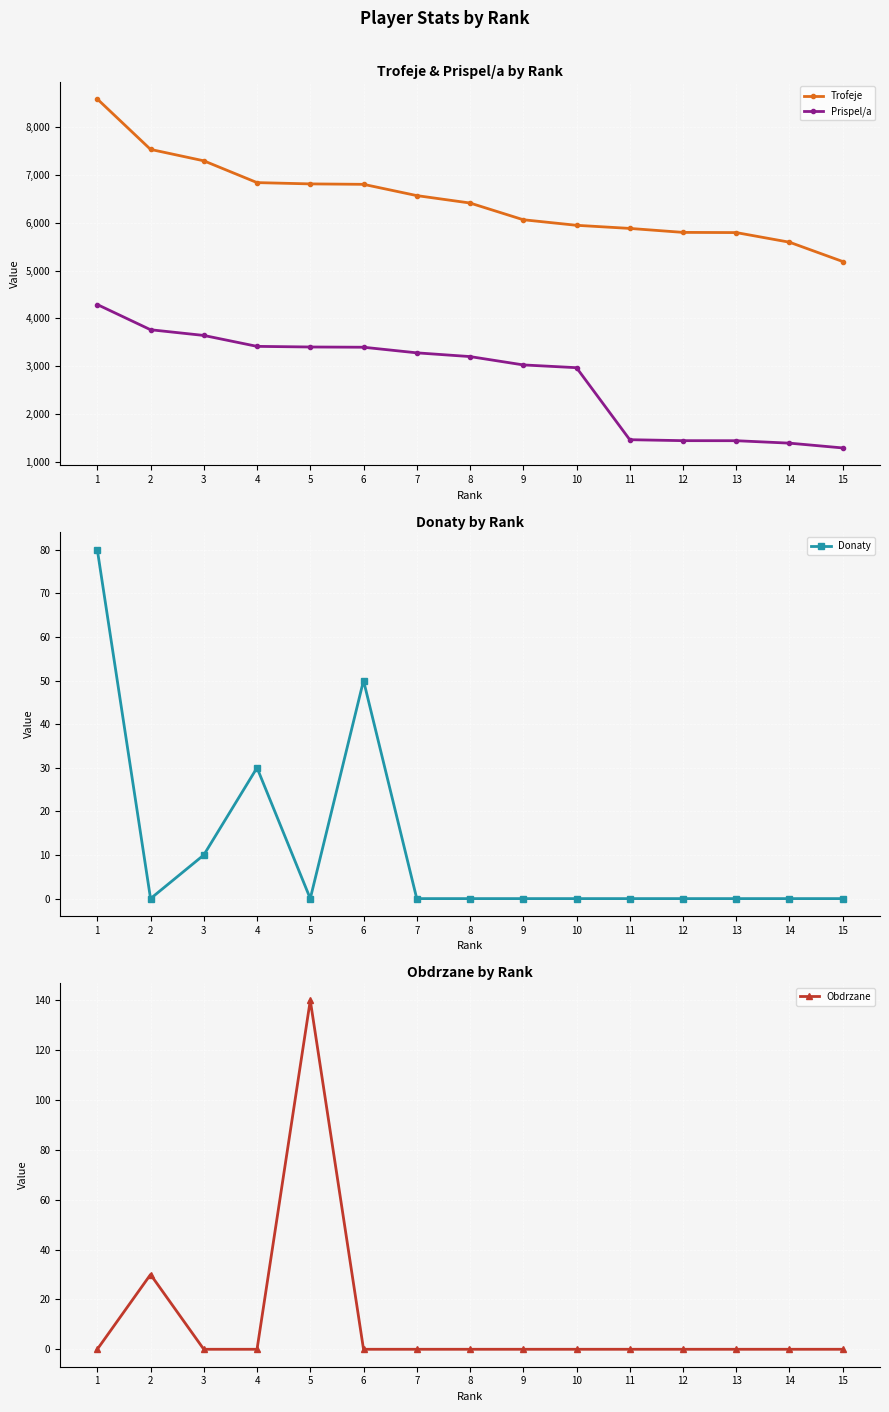

What is the sum of all Obdrzane values?

170